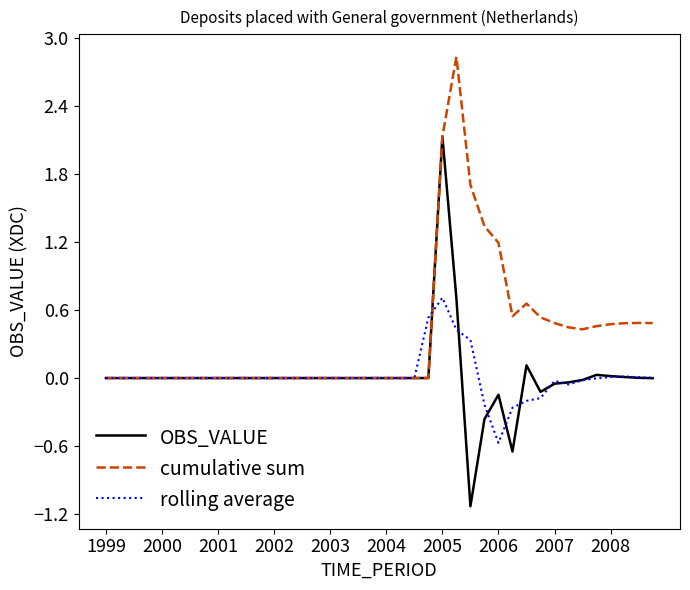

Which series has the largest total across all categories?

cumulative sum